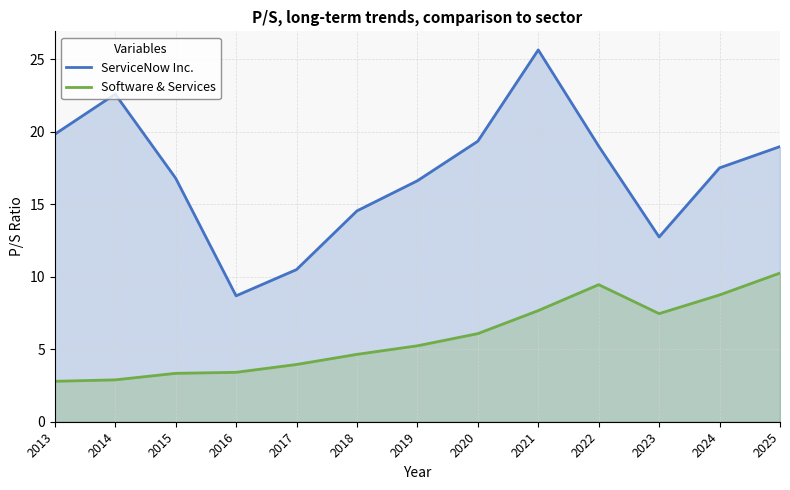

True or false: Software & Services and ServiceNow Inc. cross at least once.

False